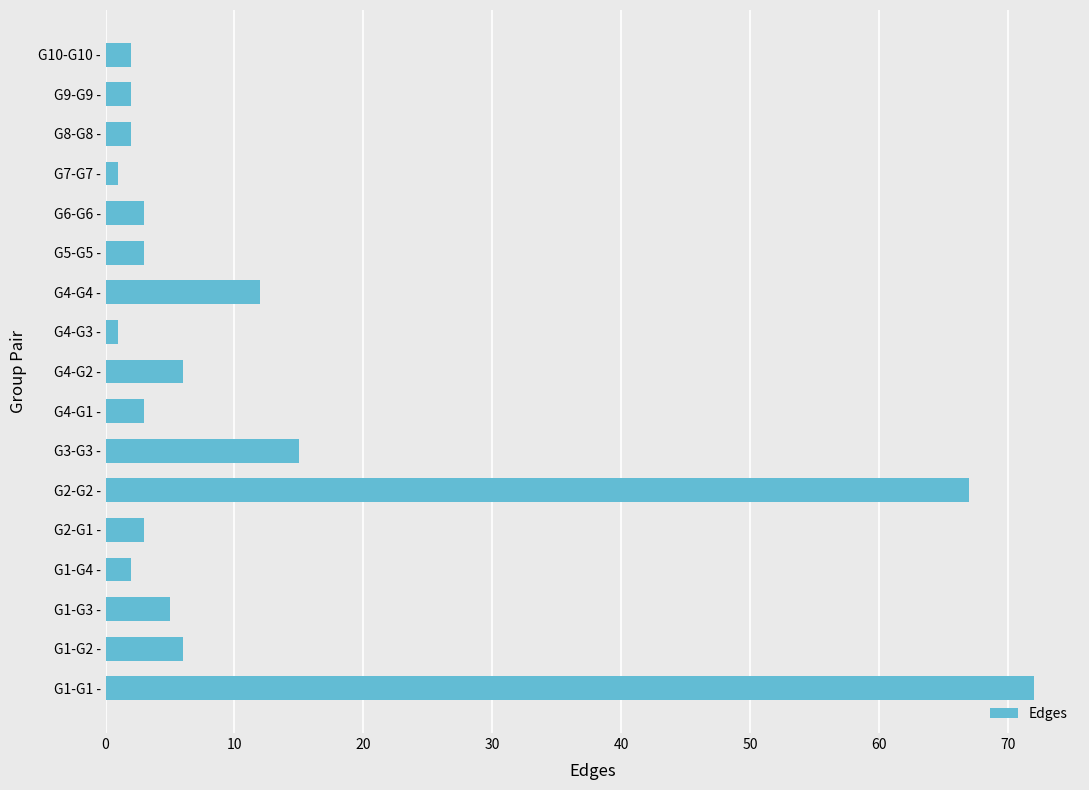

How many bars are there in total?

17